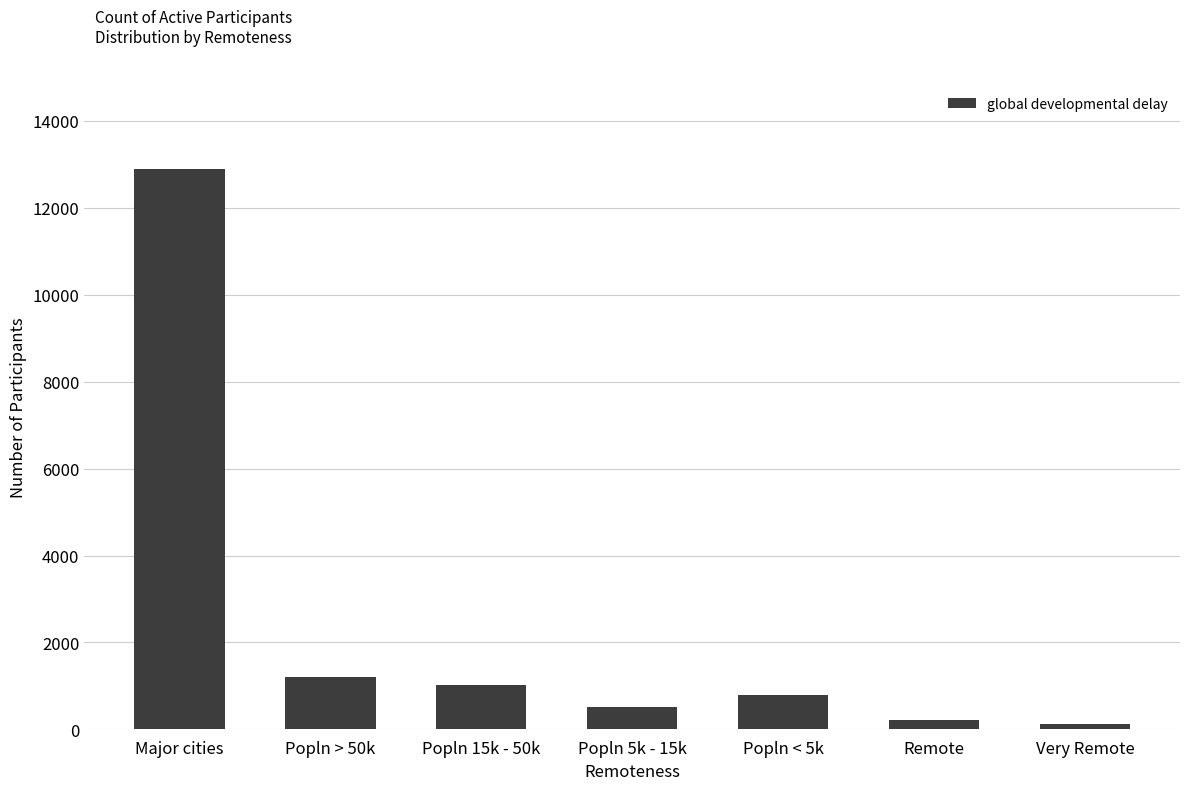

Are the bars grouped side by side (vs. stacked)?

No